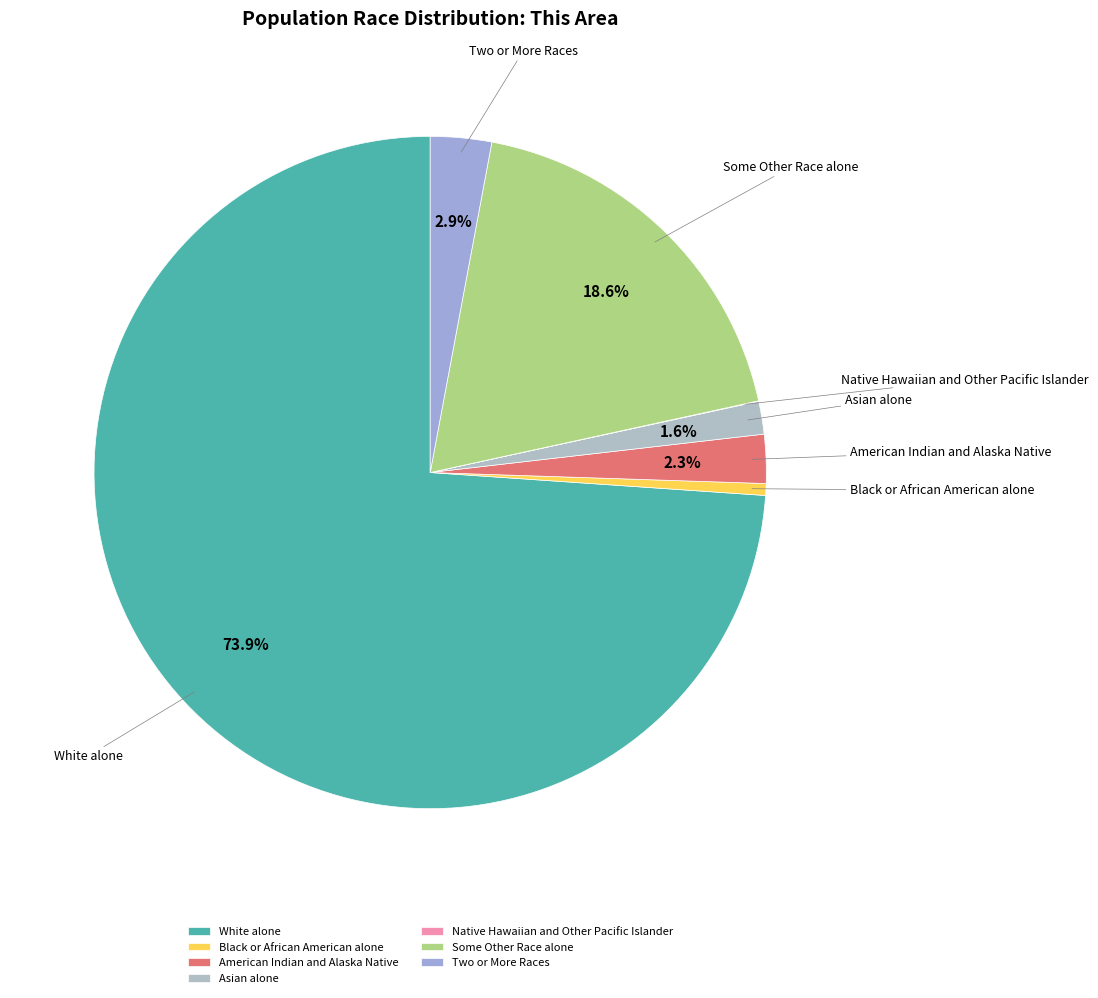

True or false: White alone accounts for 69% of the total.

False